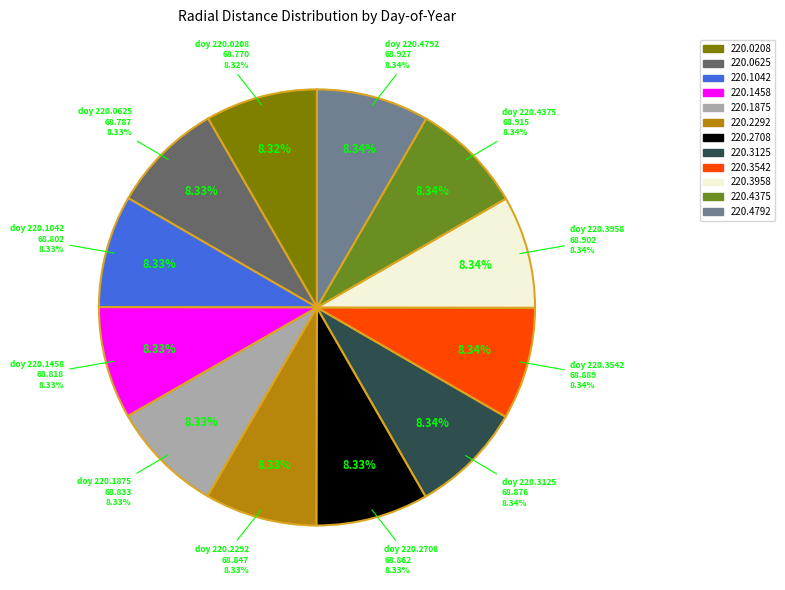

Rank the categories by value from lowest to highest.

220.0208, 220.0625, 220.1042, 220.1458, 220.1875, 220.2292, 220.2708, 220.3125, 220.3542, 220.3958, 220.4375, 220.4792